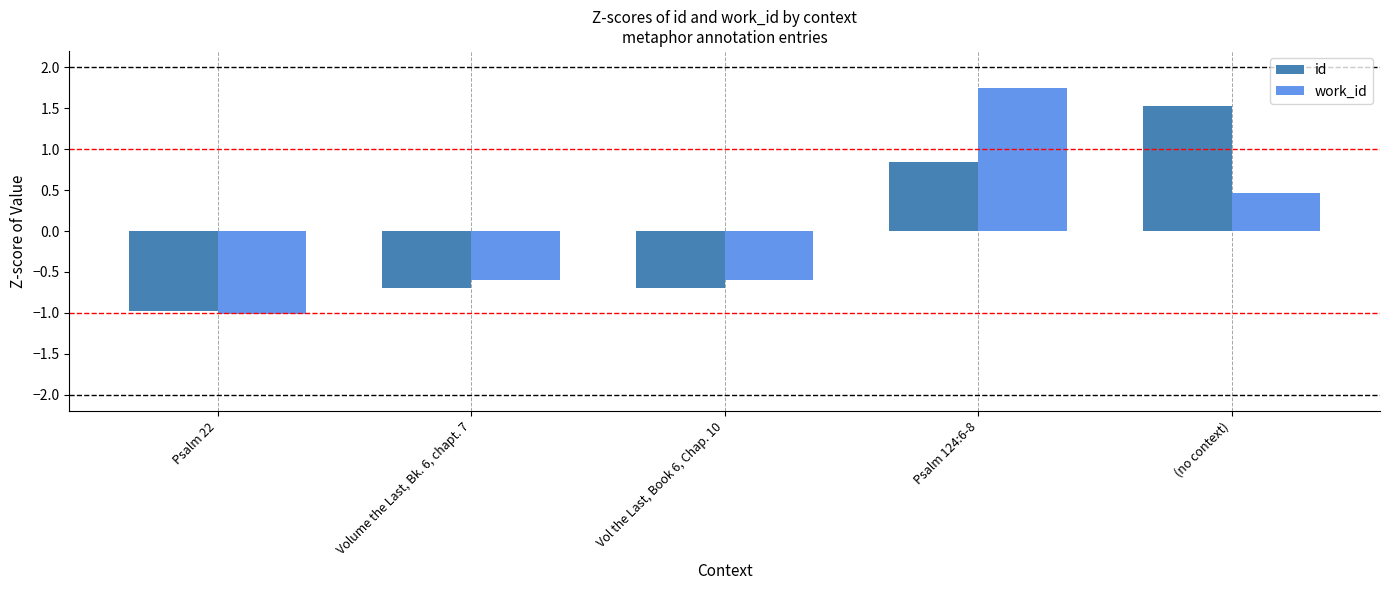

Which category has the highest value in the id series?

(no context)